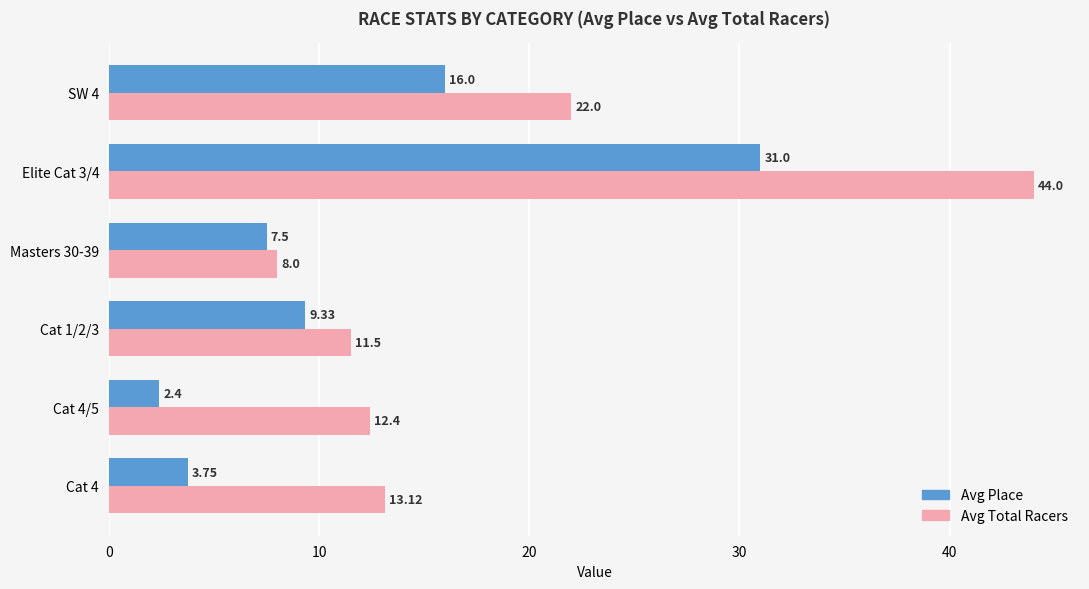

What is the difference between the maximum and minimum values in the Avg Total Racers series?

36.0